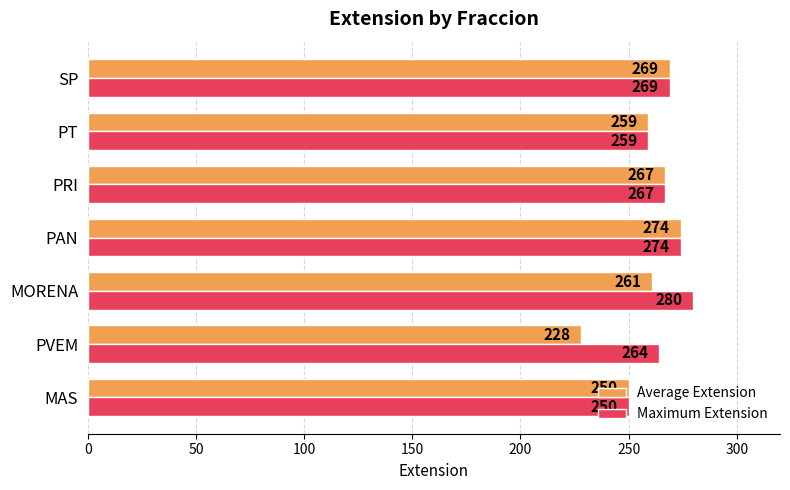

What are all the series names shown in the legend?

Average Extension, Maximum Extension